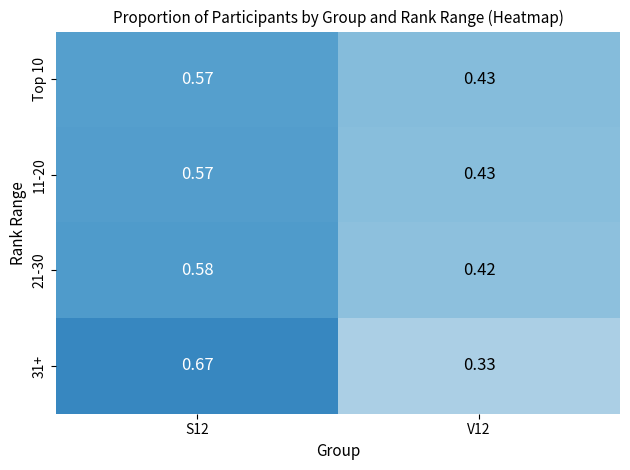

Is the value of Top 10 at V12 greater than the value of 21-30 at V12?

Yes